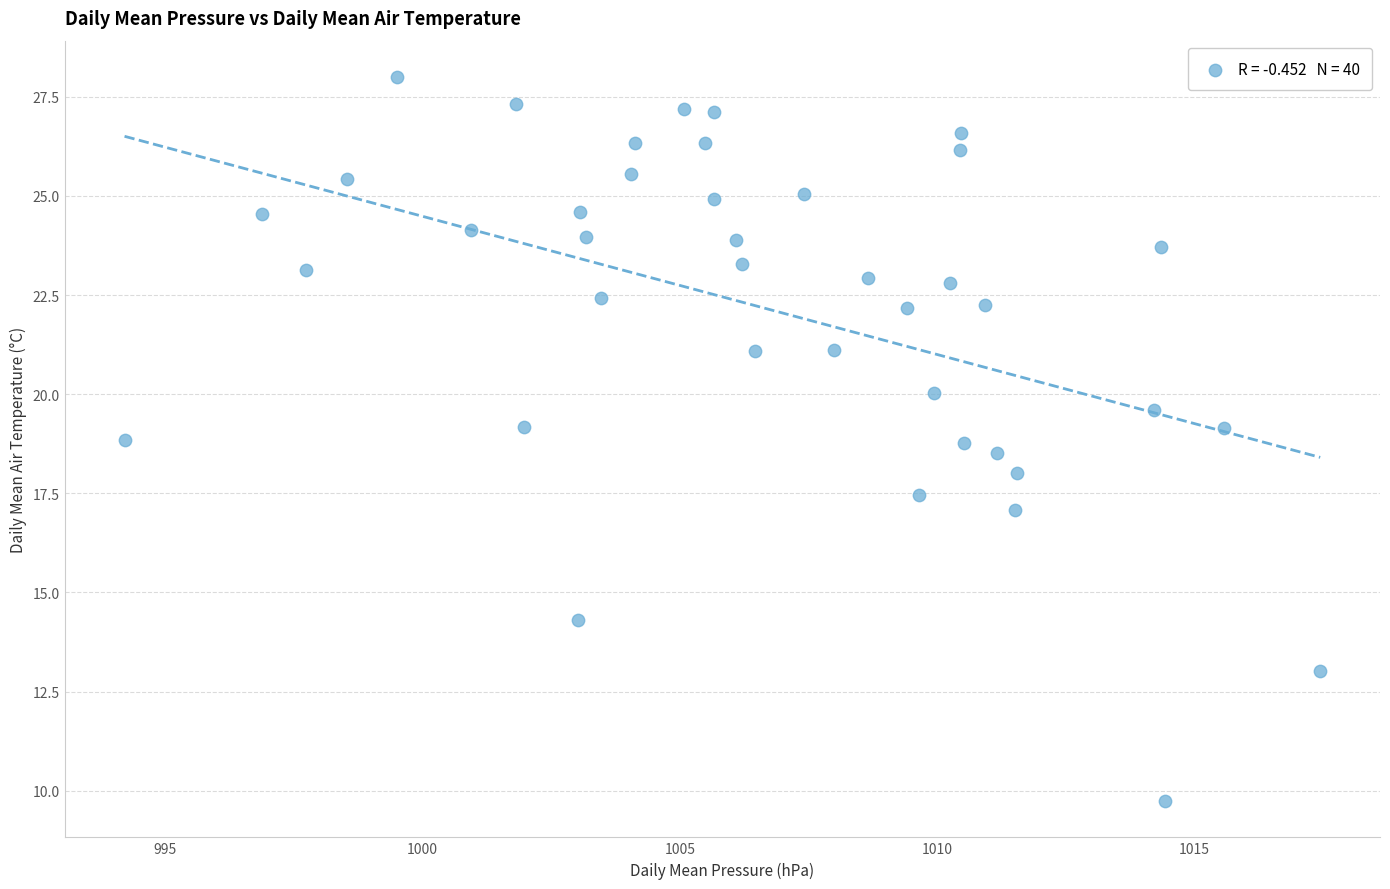

What is the range of X values (max minus min)?

23.2